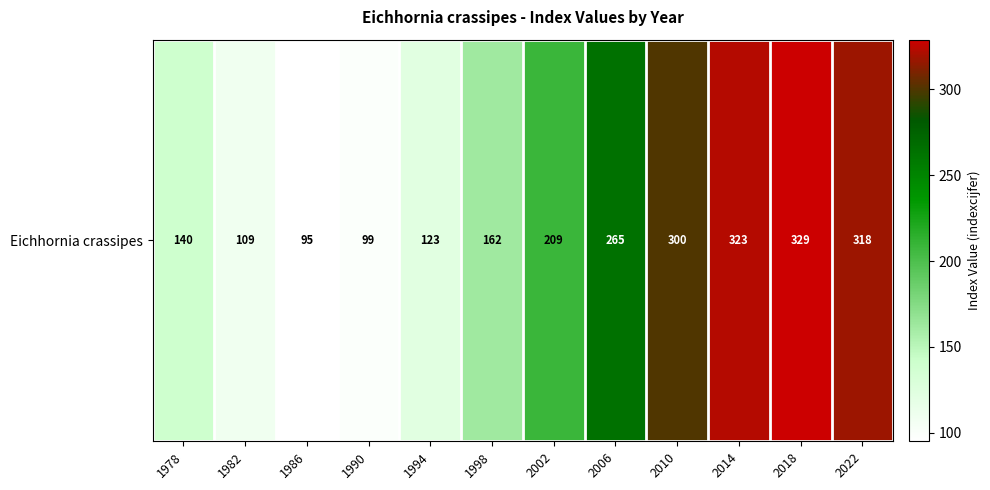

At which label is the value closest to 212?

2002